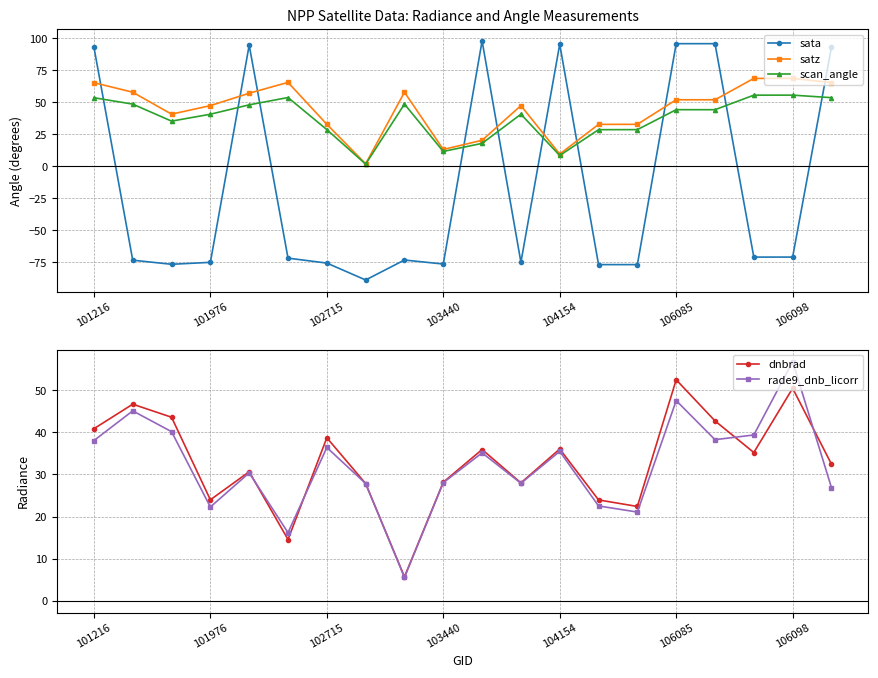

Count the number of data series in this chart.

5